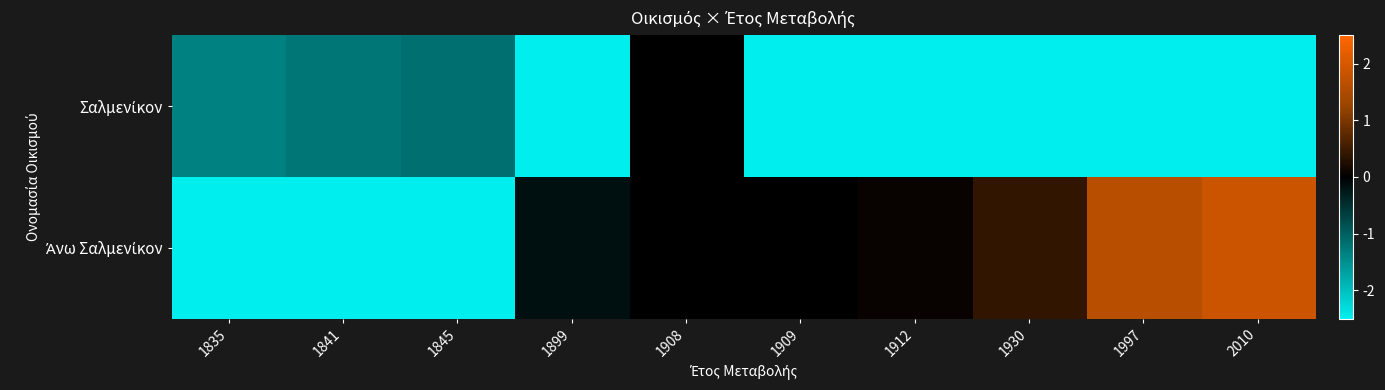

Which series changed the most between 1845 and 2010?

Άνω Σαλμενίκον